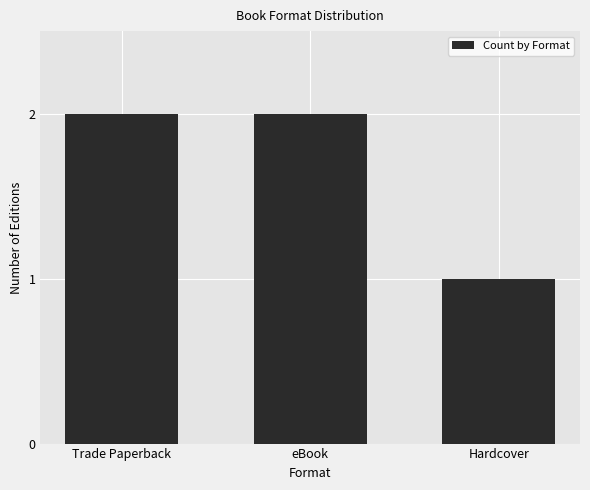

At which category does the chart reach its minimum across all series?

Hardcover